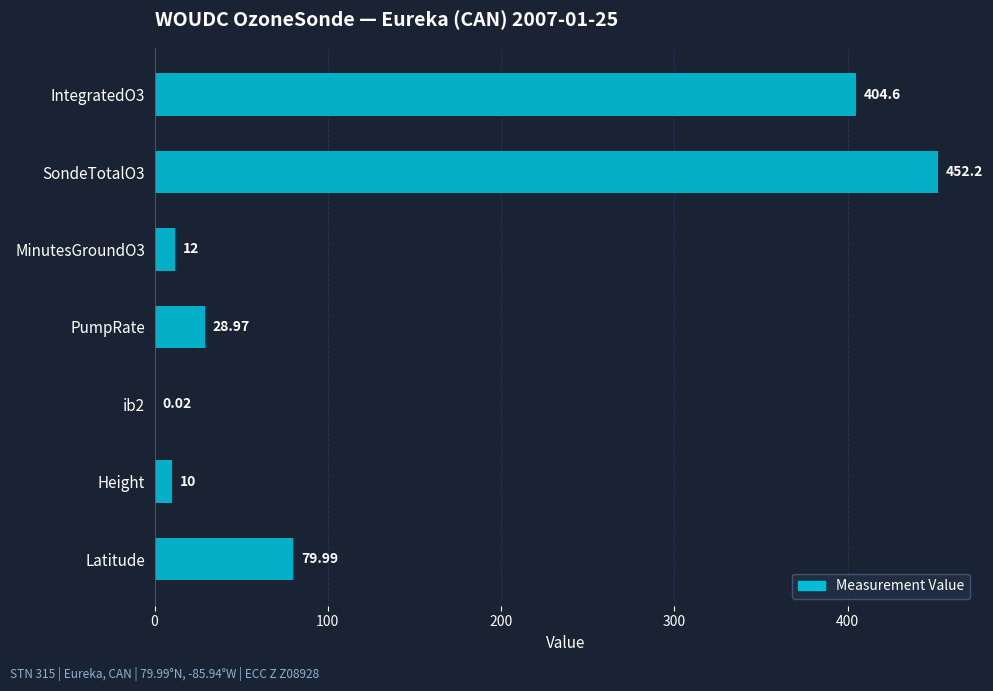

Where is the data nearest to the value 226?

Latitude